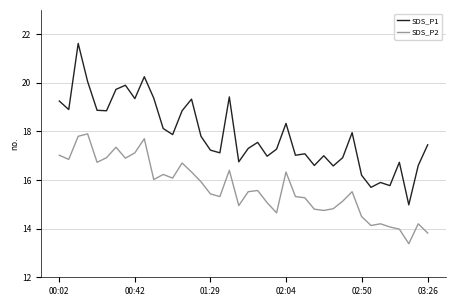

True or false: SDS_P1 and SDS_P2 intersect in this chart.

False